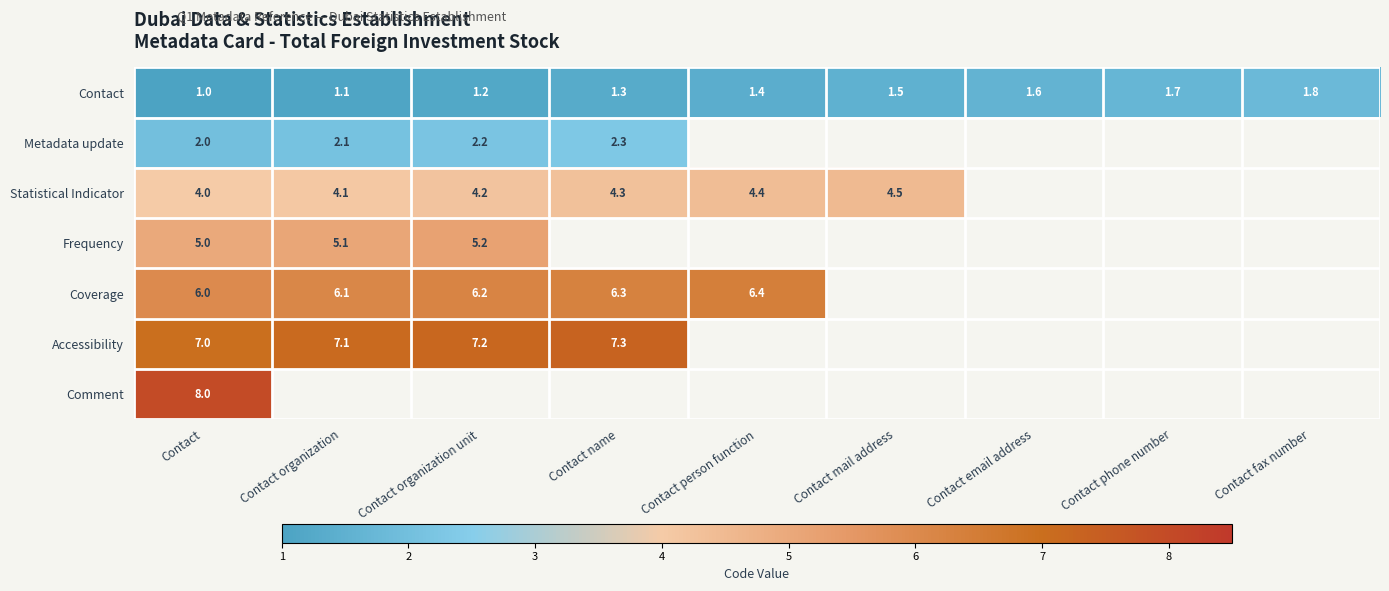

At which category is the sum across all series the highest?

Contact